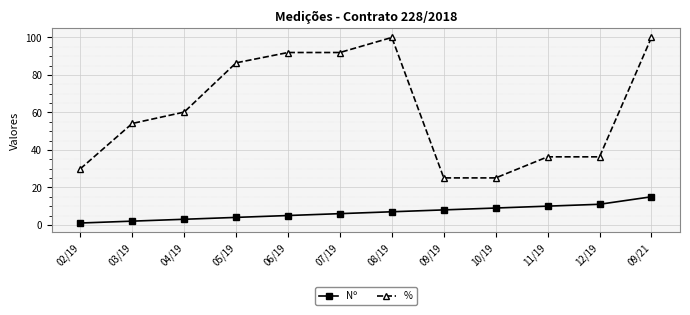

Read the % value at 09/21.

100.0